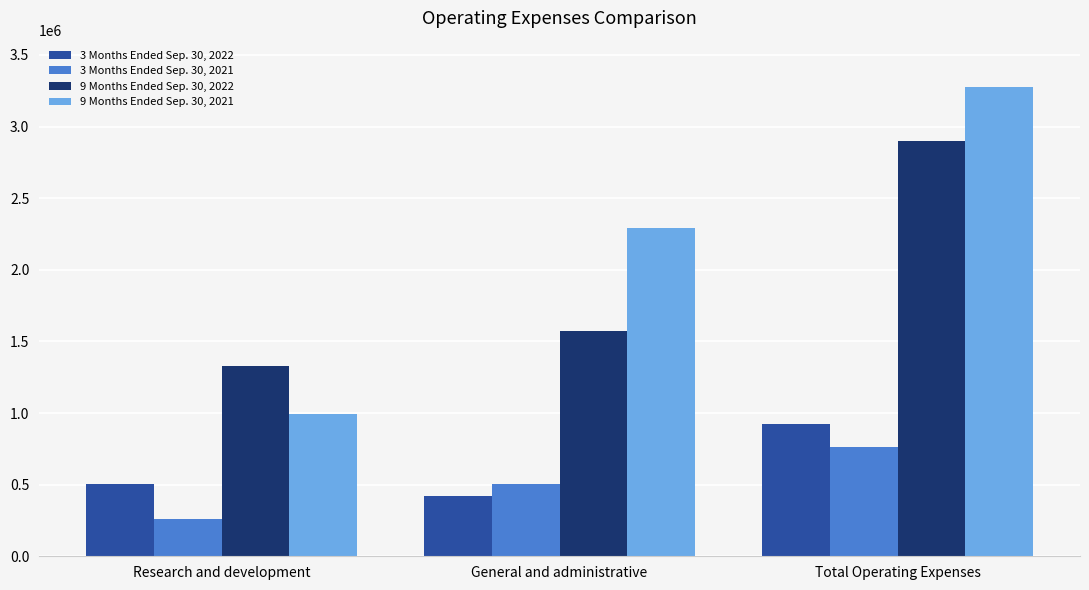

Reading left to right, transcribe all the data shown in this chart.

3 Months Ended Sep. 30, 2022: 501366	422694	924060
3 Months Ended Sep. 30, 2021: 257279	506892	764171
9 Months Ended Sep. 30, 2022: 1331719	1570291	2902010
9 Months Ended Sep. 30, 2021: 990222	2288972	3279194